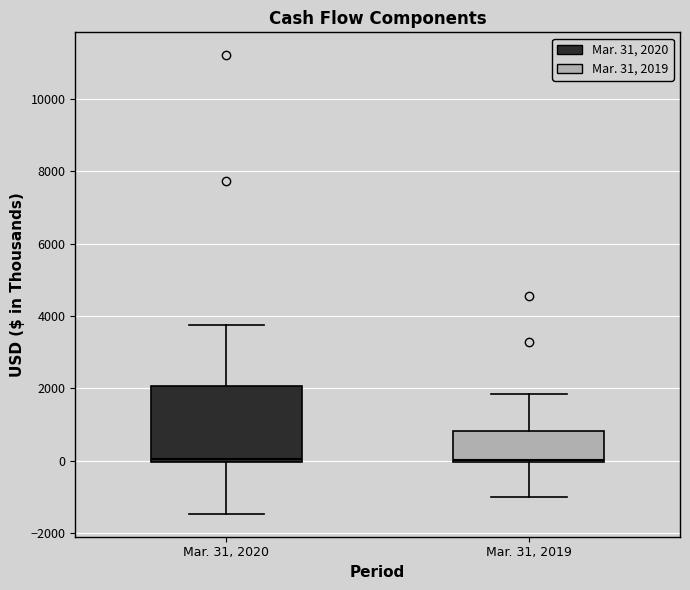

Comparing the boxes themselves (not the whiskers), which one is the tallest?

Mar. 31, 2020